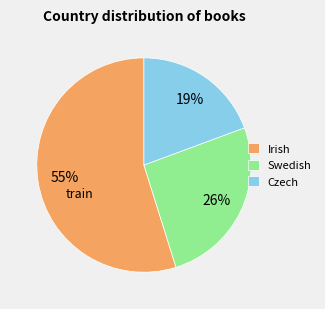

Count the number of slices in the pie.

3